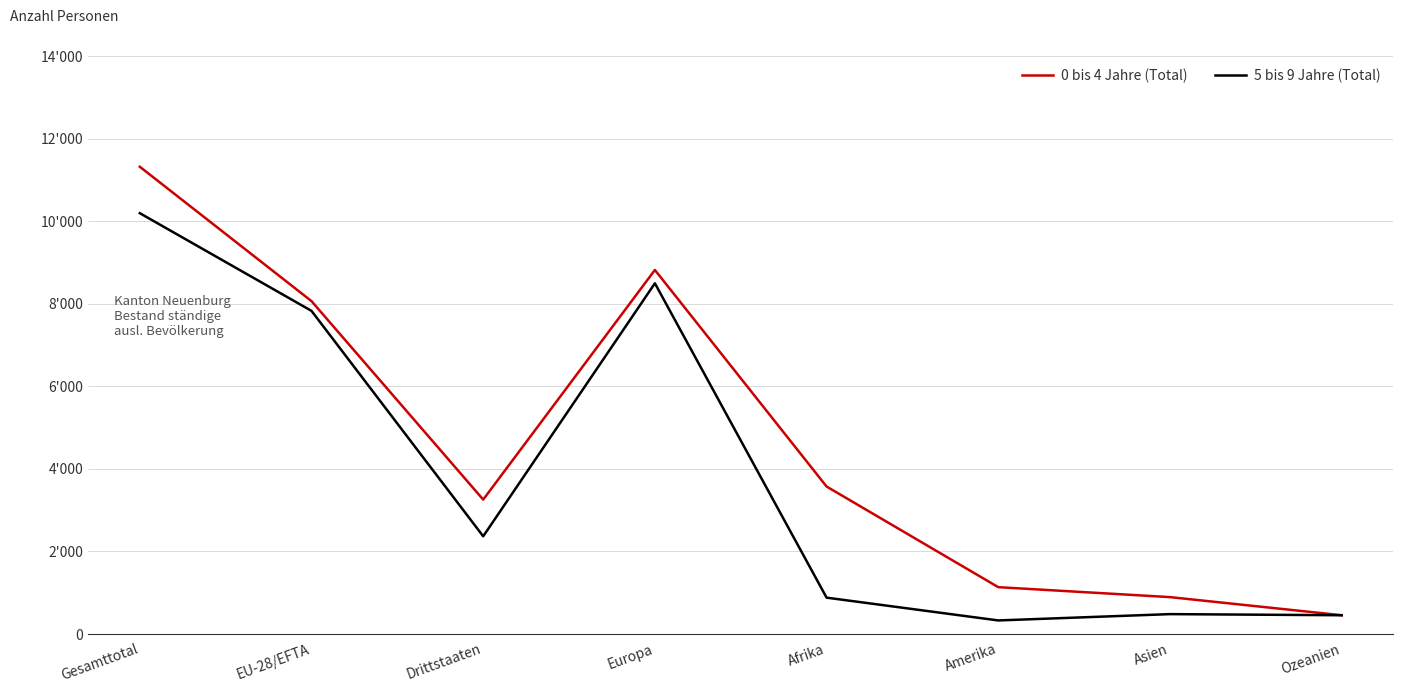

What is the label of the 3rd point from the right?

Amerika